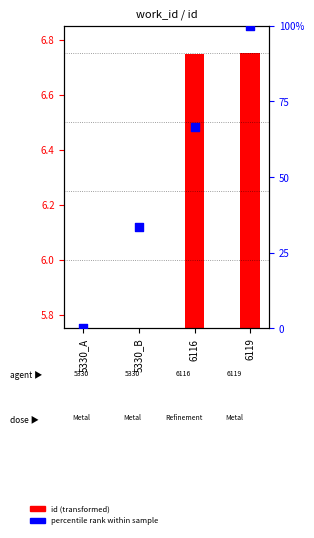

At how many categories does at least one series exceed 55?

2